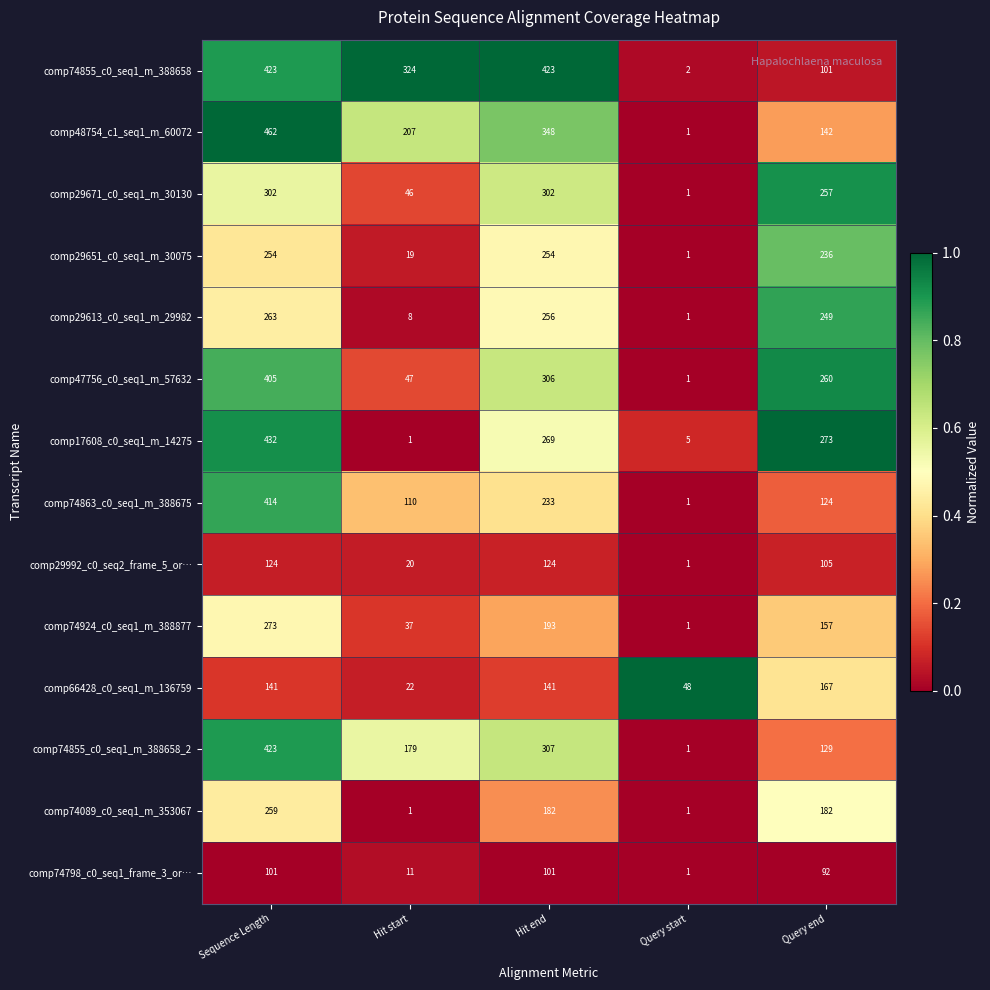

Which series has the largest range (max minus min)?

comp48754_c1_seq1_m_60072